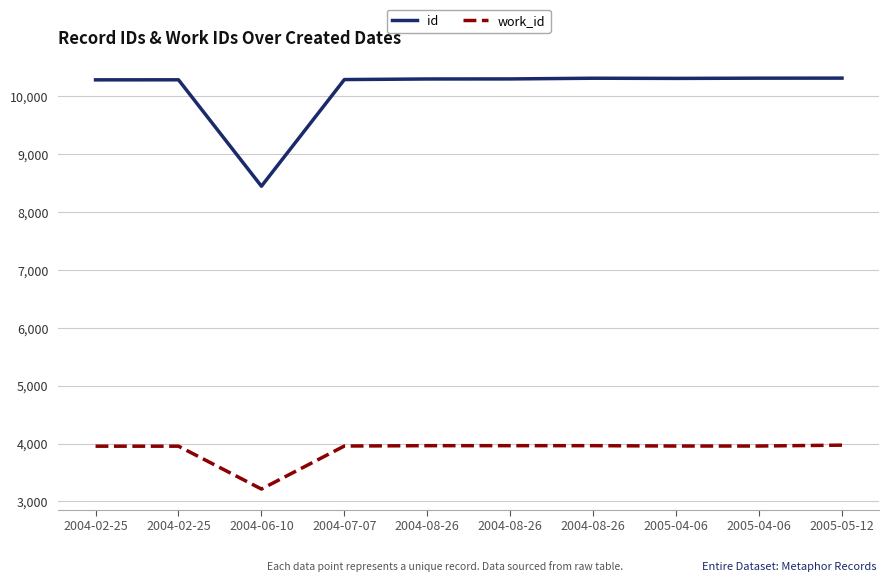

Which series changed the most between 2004-02-25 and 2005-05-12?

id